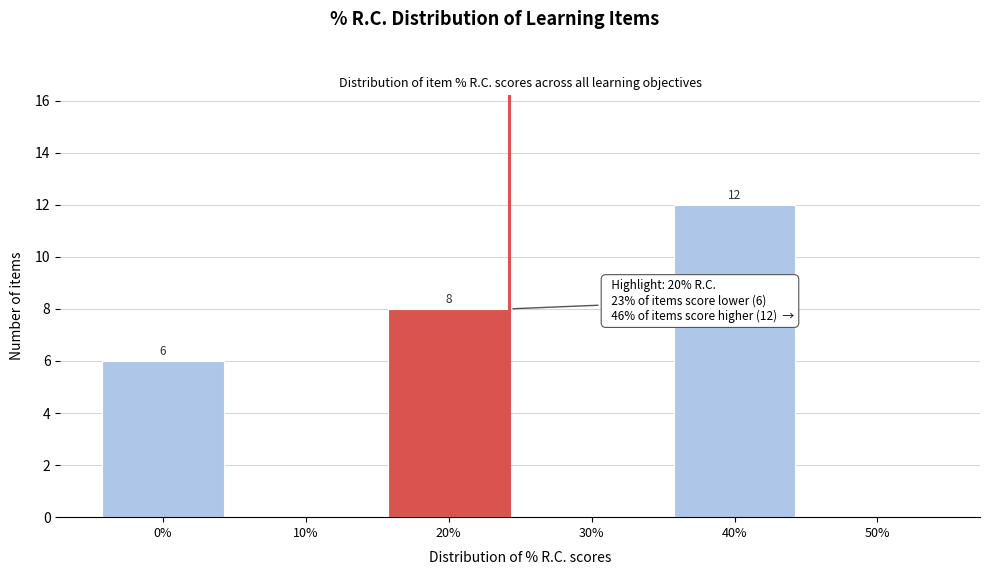

What is the change in value from 10% to 40%?

+12